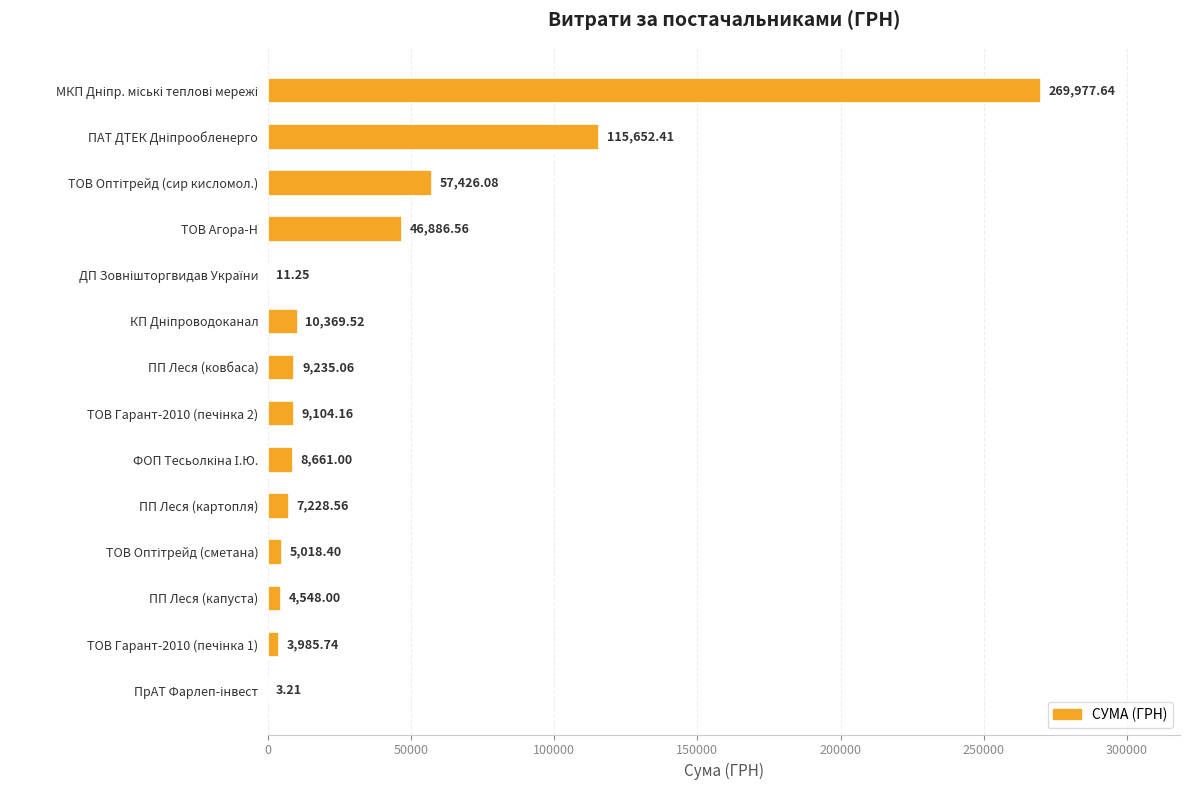

What is the maximum value shown in the chart?

269977.6